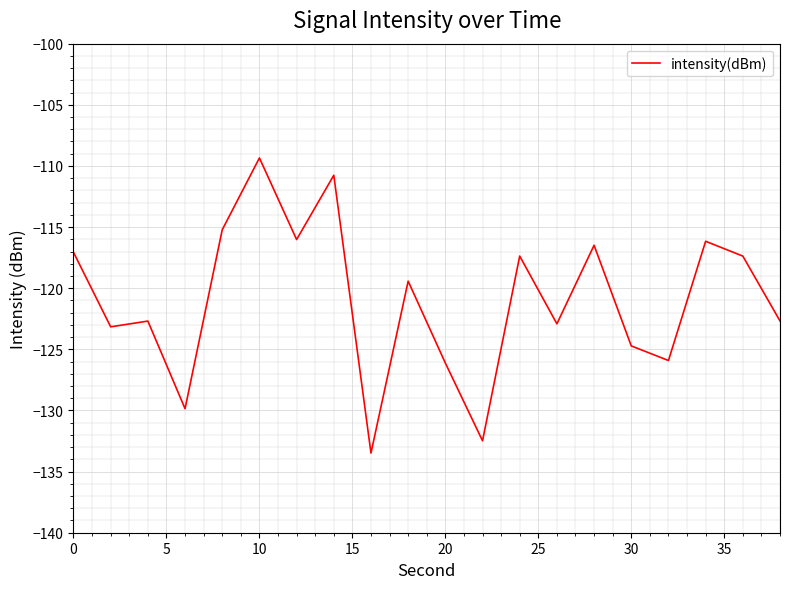

How many interior local peaks (higher than both neighbors) does the data have?

7